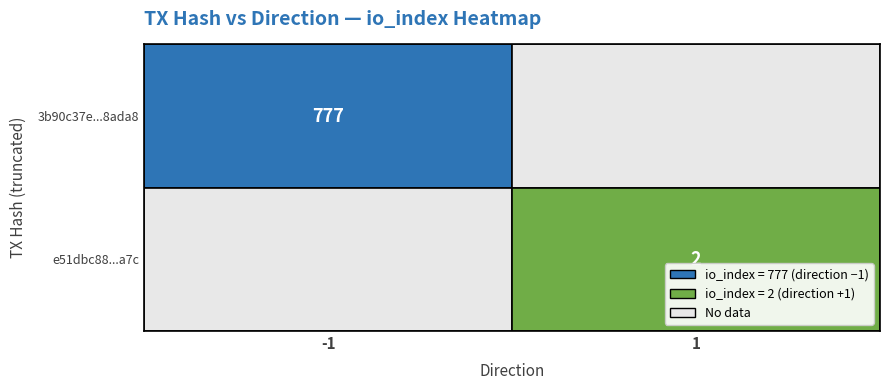

What is the total value across all series at io_index?

779